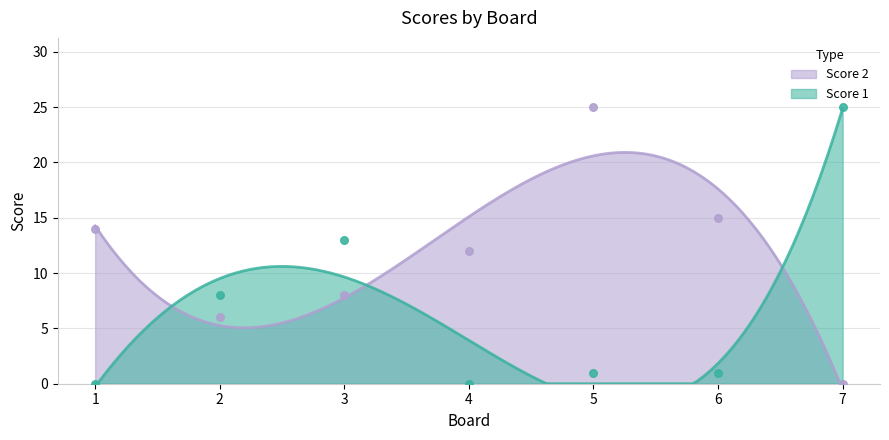

Which series has the widest spread of Y values?

Score 1